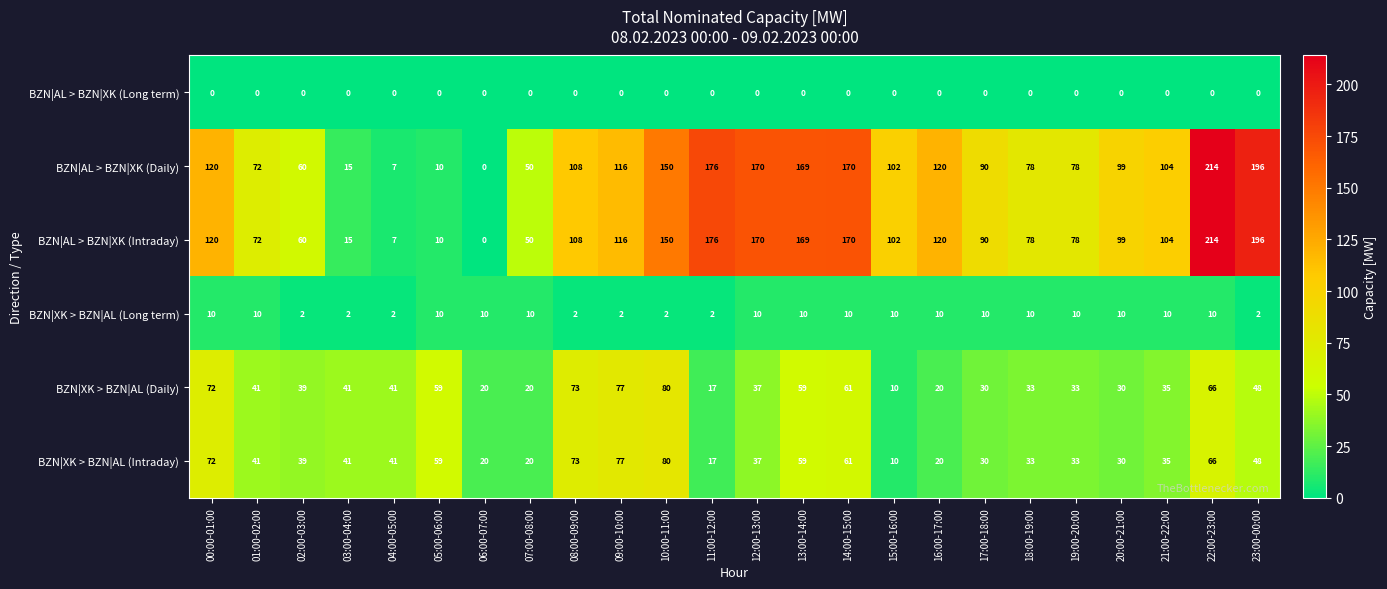

At how many categories does at least one series exceed 70?

18